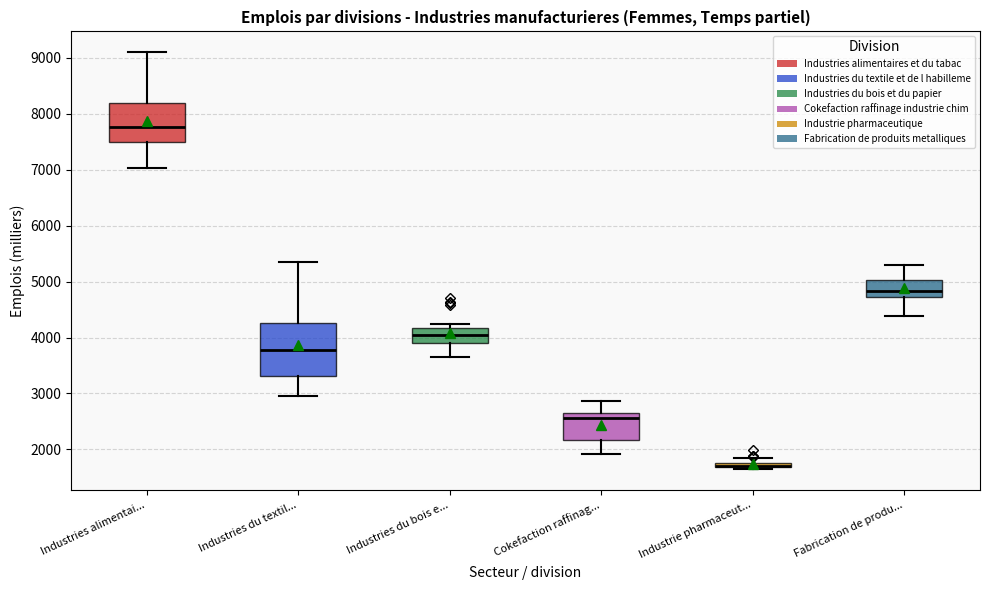

Where is the lower edge of the box for Industries du textil... on the y-axis? The values are not printed on the chart, so give them approximately, as read against the axis.

3300